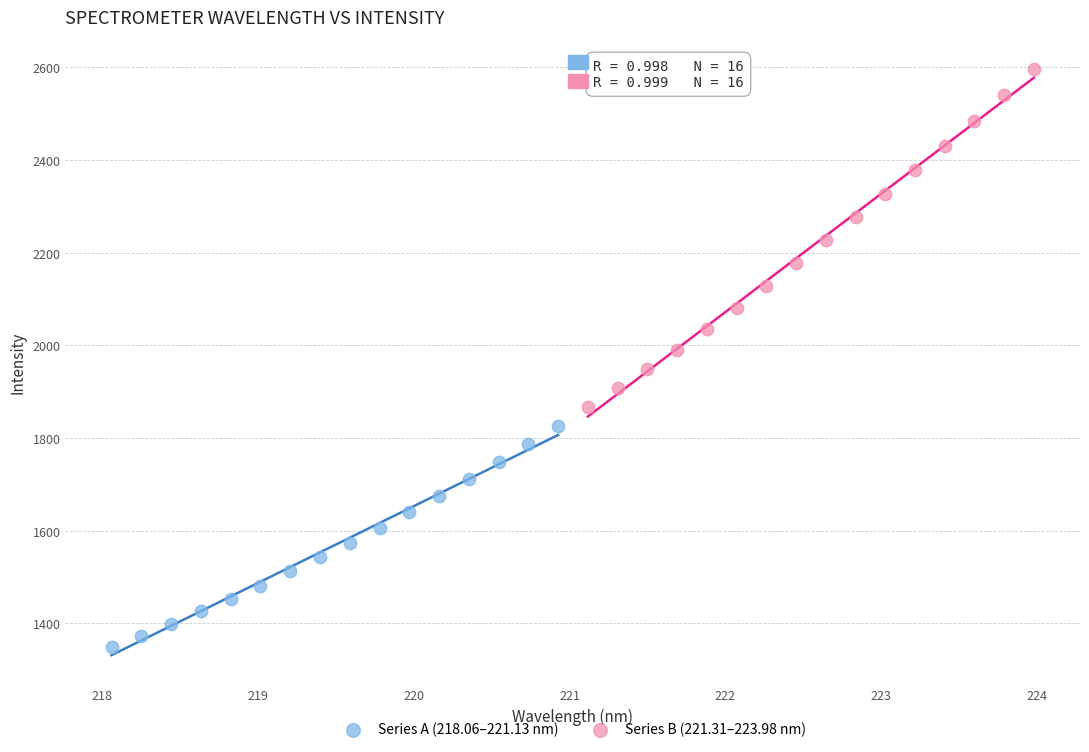

Which series reaches the maximum Y coordinate?

Series B (221.31–223.98 nm)